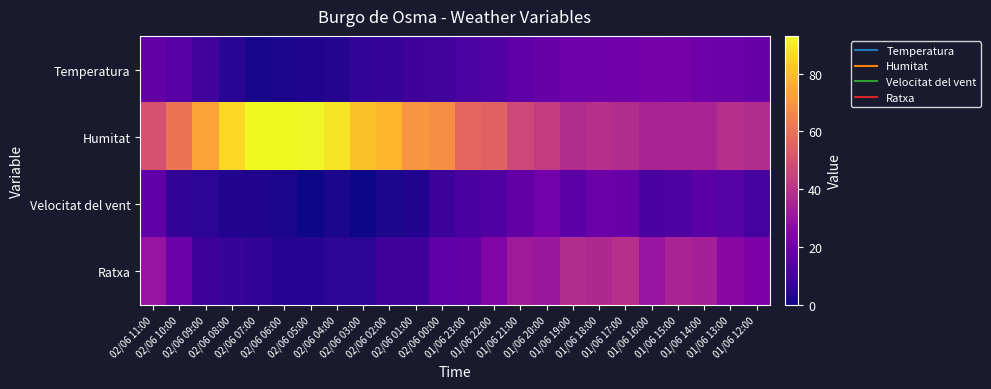

Reading left to right, what are all the values shown in this chart?

Temperatura: 02/06 11:00=17.0	02/06 10:00=14.2	02/06 09:00=9.2	02/06 08:00=4.5	02/06 07:00=1.6	02/06 06:00=2.0	02/06 05:00=2.7	02/06 04:00=3.5	02/06 03:00=6.7	02/06 02:00=7.2	02/06 01:00=8.8	02/06 00:00=9.4	01/06 23:00=11.5	01/06 22:00=13.1	01/06 21:00=16.3	01/06 20:00=18.2	01/06 19:00=19.6	01/06 18:00=20.3	01/06 17:00=20.5	01/06 16:00=21.6	01/06 15:00=21.1	01/06 14:00=19.7	01/06 13:00=19.2	01/06 12:00=18.2
Humitat: 02/06 11:00=50.0	02/06 10:00=61.0	02/06 09:00=74.0	02/06 08:00=86.0	02/06 07:00=93.0	02/06 06:00=93.0	02/06 05:00=92.0	02/06 04:00=89.0	02/06 03:00=81.0	02/06 02:00=78.0	02/06 01:00=70.0	02/06 00:00=68.0	01/06 23:00=57.0	01/06 22:00=55.0	01/06 21:00=47.0	01/06 20:00=43.0	01/06 19:00=38.0	01/06 18:00=39.0	01/06 17:00=38.0	01/06 16:00=35.0	01/06 15:00=35.0	01/06 14:00=35.0	01/06 13:00=39.0	01/06 12:00=38.0
Velocitat del vent: 02/06 11:00=16.0	02/06 10:00=6.0	02/06 09:00=5.0	02/06 08:00=3.0	02/06 07:00=3.0	02/06 06:00=2.0	02/06 05:00=0.0	02/06 04:00=2.0	02/06 03:00=0.0	02/06 02:00=2.0	02/06 01:00=3.0	02/06 00:00=8.0	01/06 23:00=11.0	01/06 22:00=13.0	01/06 21:00=17.0	01/06 20:00=21.0	01/06 19:00=15.0	01/06 18:00=19.0	01/06 17:00=18.0	01/06 16:00=11.0	01/06 15:00=12.0	01/06 14:00=15.0	01/06 13:00=14.0	01/06 12:00=10.0
Ratxa: 02/06 11:00=30.0	02/06 10:00=19.0	02/06 09:00=8.0	02/06 08:00=7.0	02/06 07:00=6.0	02/06 06:00=4.0	02/06 05:00=4.0	02/06 04:00=5.0	02/06 03:00=5.0	02/06 02:00=9.0	02/06 01:00=9.0	02/06 00:00=16.0	01/06 23:00=17.0	01/06 22:00=24.0	01/06 21:00=32.0	01/06 20:00=31.0	01/06 19:00=38.0	01/06 18:00=37.0	01/06 17:00=39.0	01/06 16:00=30.0	01/06 15:00=35.0	01/06 14:00=34.0	01/06 13:00=26.0	01/06 12:00=23.0